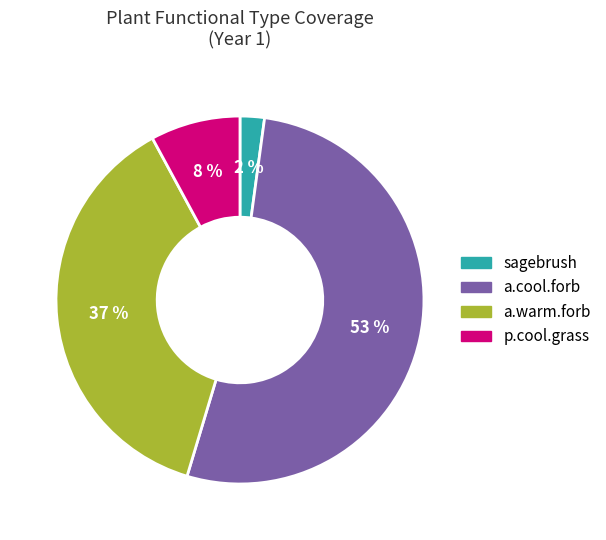

Which category has the smallest portion of the pie?

sagebrush